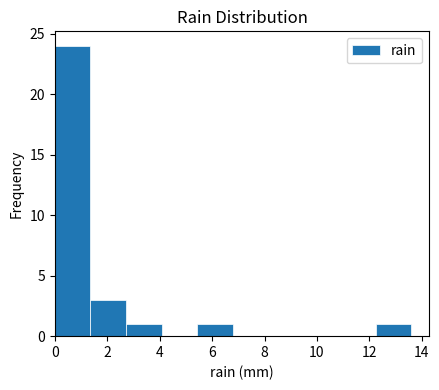

Reading left to right, transcribe this chart: for each bar, give the range it covers on the x-axis and its height. Neither the bar edges nor the heights are printed on the chart, so give them approximately, as read against the axes.

0.00 to 1.36: 24
1.36 to 2.72: 3
2.72 to 4.08: 1
4.08 to 5.44: 0
5.44 to 6.80: 1
6.80 to 8.16: 0
8.16 to 9.52: 0
9.52 to 10.88: 0
10.88 to 12.24: 0
12.24 to 13.60: 1